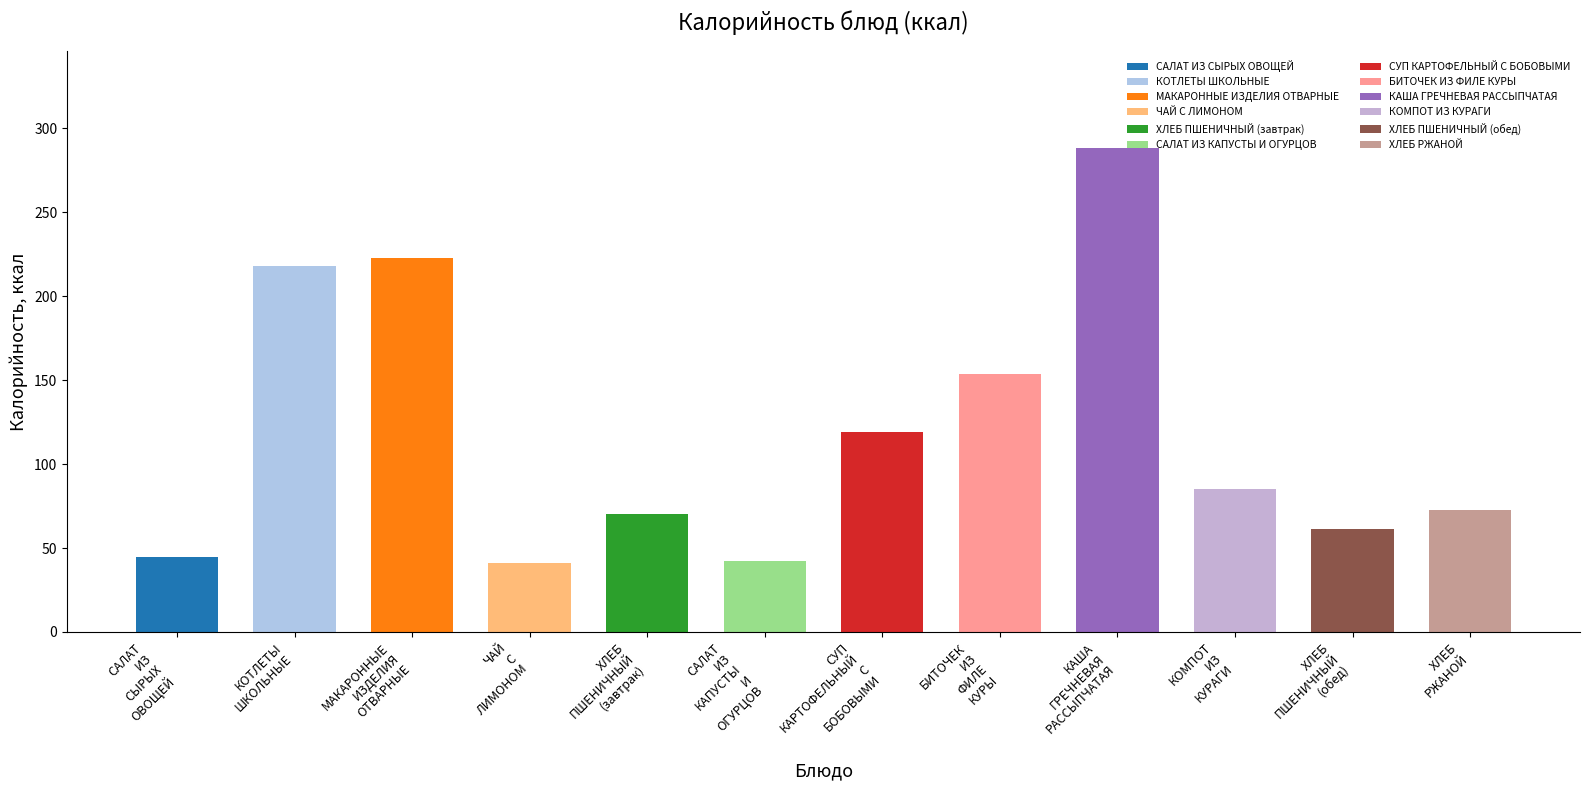

What is the label of the 2nd bar from the right?

ХЛЕБ ПШЕНИЧНЫЙ (обед)